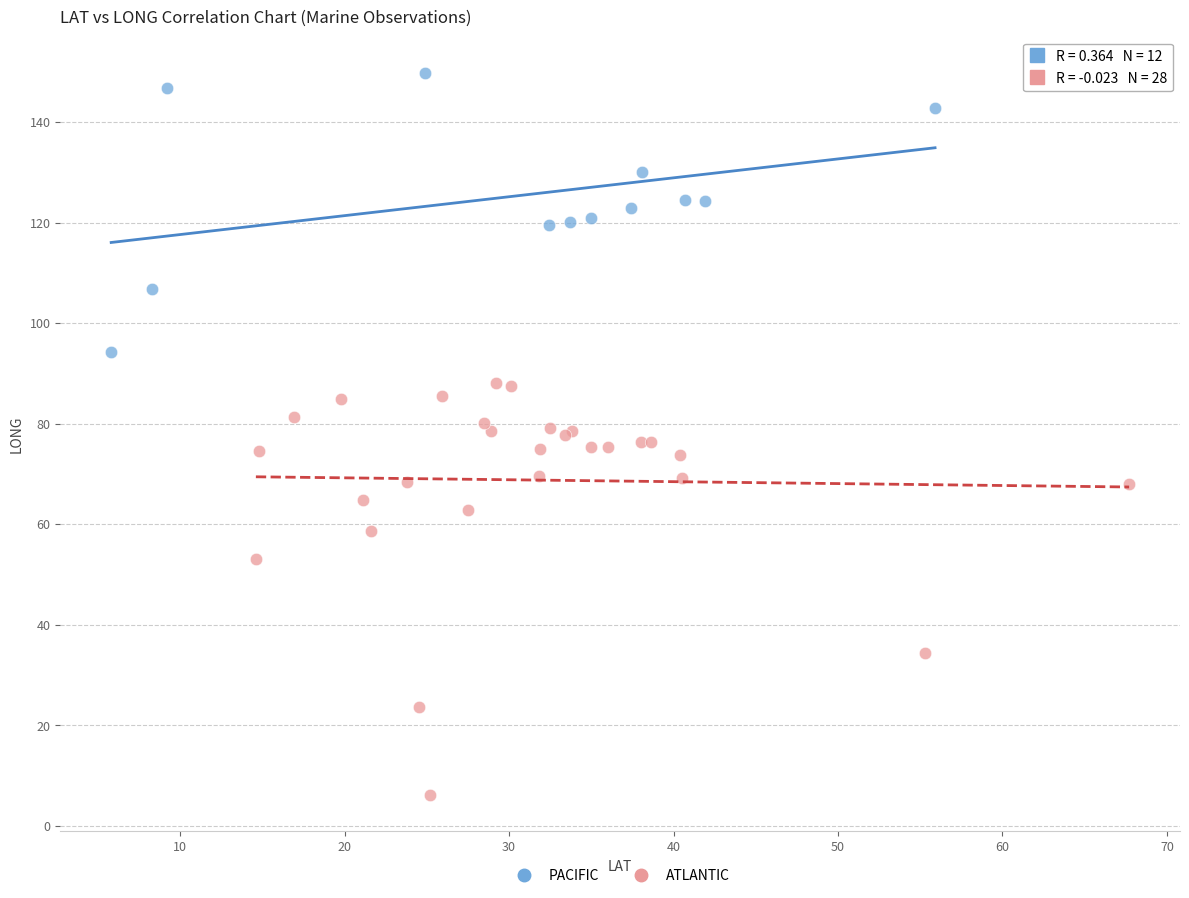

Which series contains the lowest Y value?

ATLANTIC